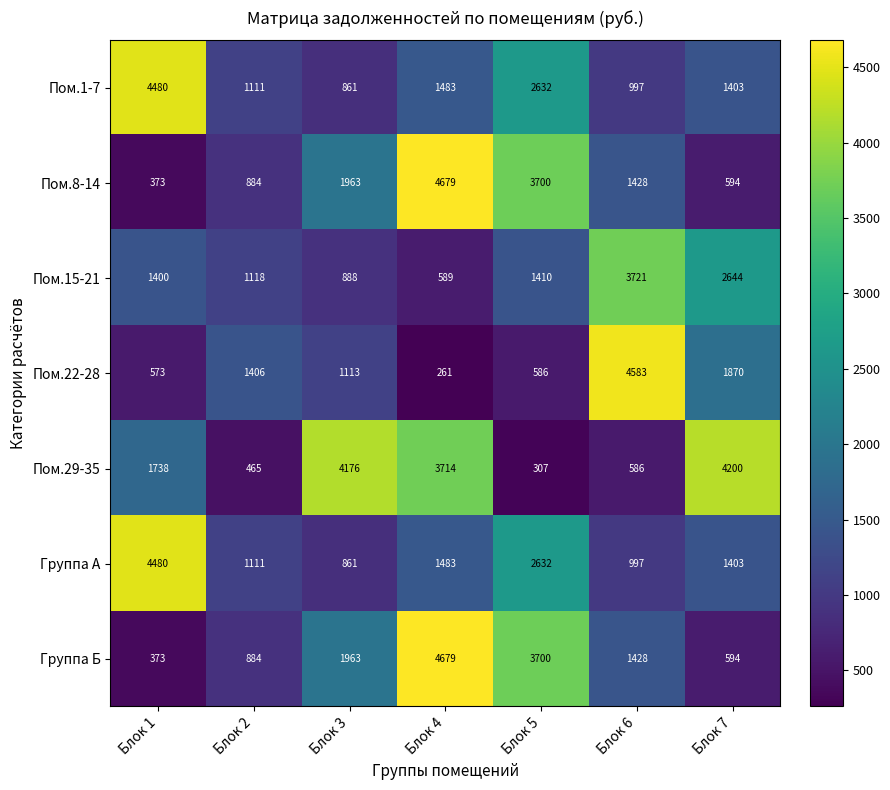

At which label is Пом.8-14 closest to 2526?

Блок 3